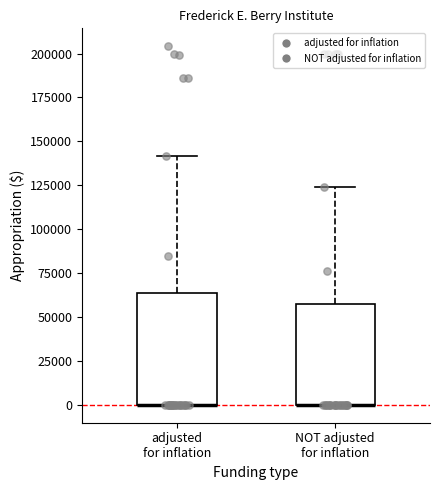

Reading left to right, transcribe this box plot: for each box, give where its median line is, the range the box spans, and where its two whiskers end, as read against the y-axis. The values are not printed on the chart, so give them approximately, as read against the axis.

adjusted for inflation: median 0 (drawn on the box's lower edge), box 0 to 65000, whiskers 0 to 140000
NOT adjusted for inflation: median 0 (drawn on the box's lower edge), box 0 to 55000, whiskers 0 to 125000